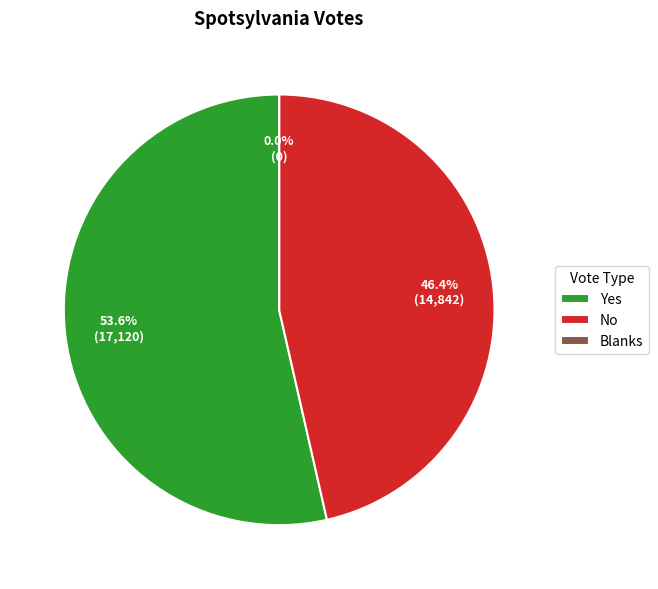

What portion of the pie excludes No?

53.6%